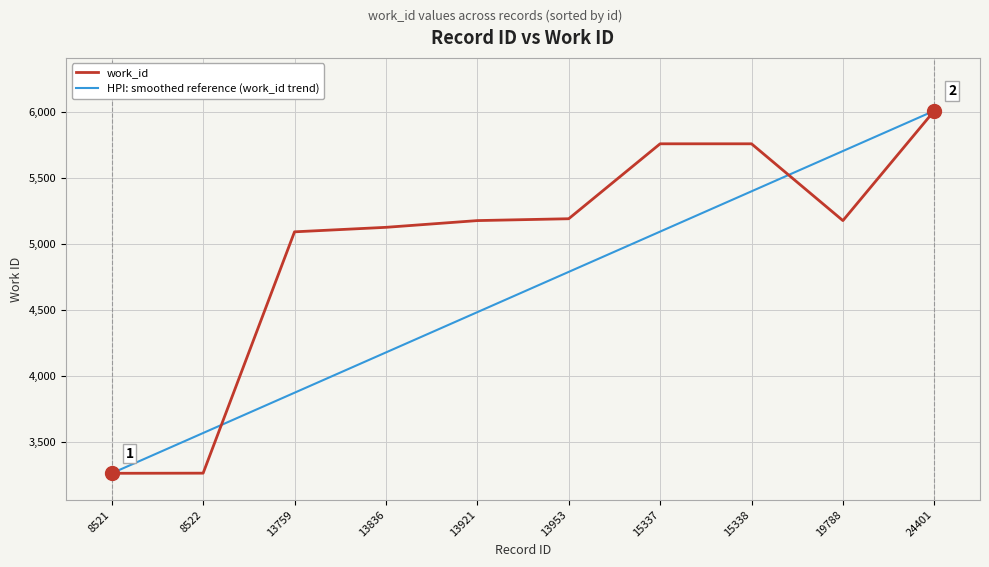

True or false: HPI: smoothed reference (work_id trend) has more than 1 interior local peaks.

False